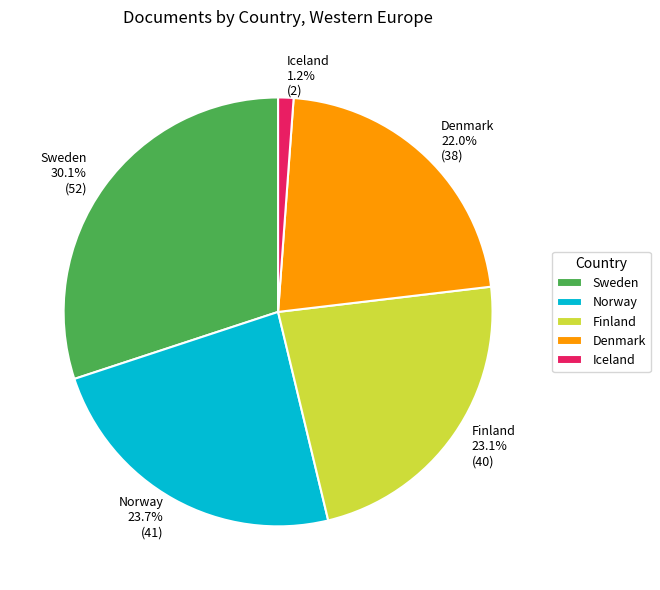

What is the largest slice in the pie chart?

Sweden